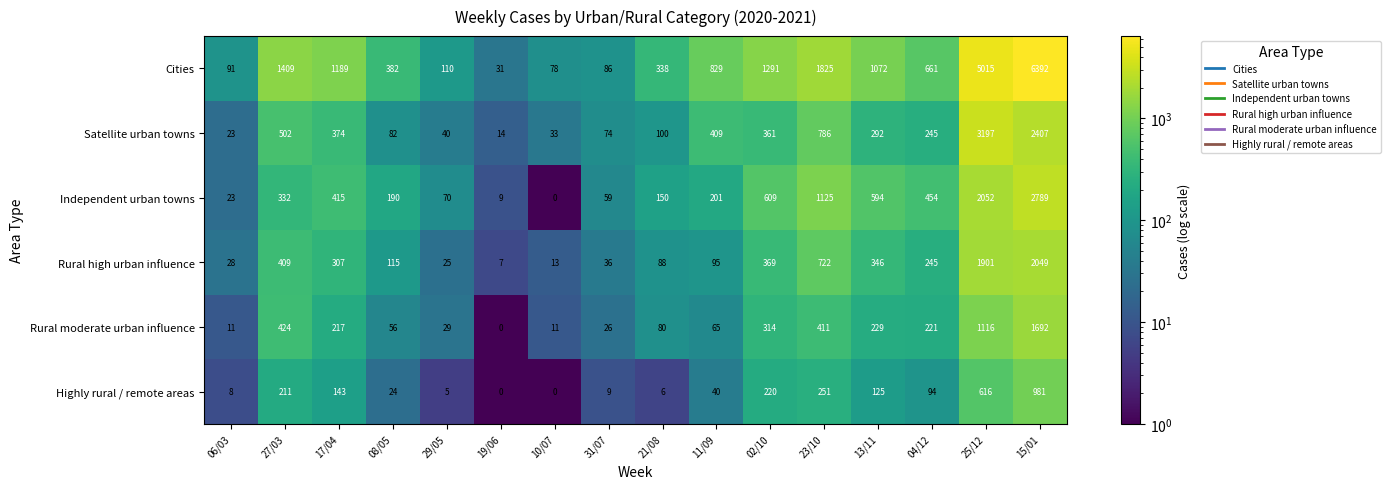

What is the maximum value shown in the chart?

6392